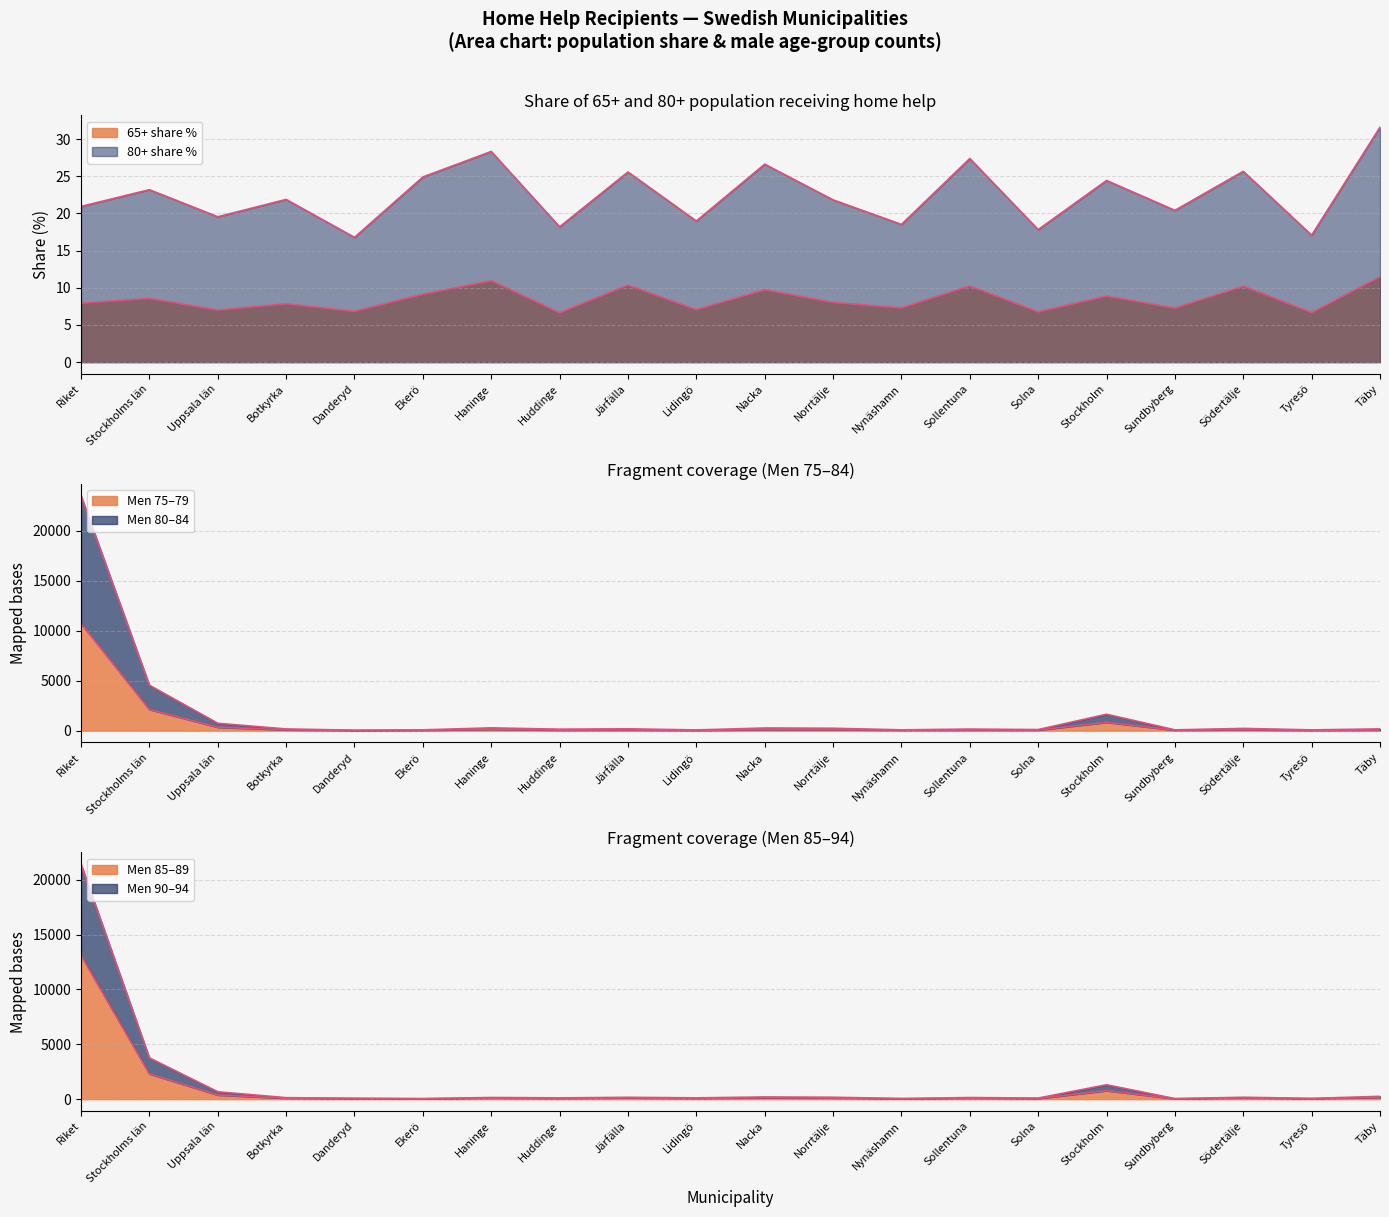

How many interior local valleys does the Men 75-79 series have?

7